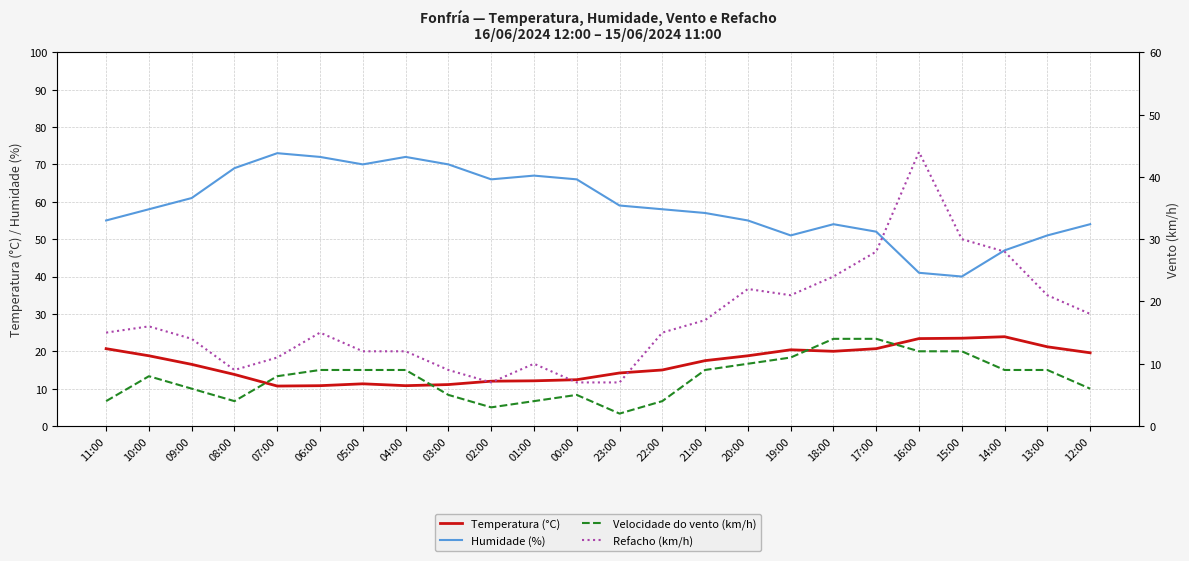

In Refacho (km/h), how many points are higher than both neighbors (excluding endpoints)?

5